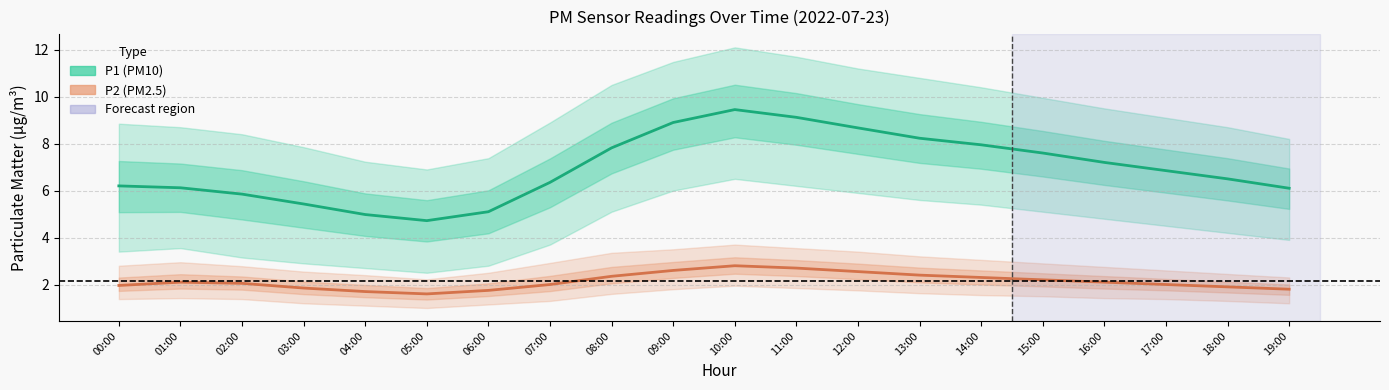

Is it true that P2 (PM2.5) equals 2.6 at 03:00?

False